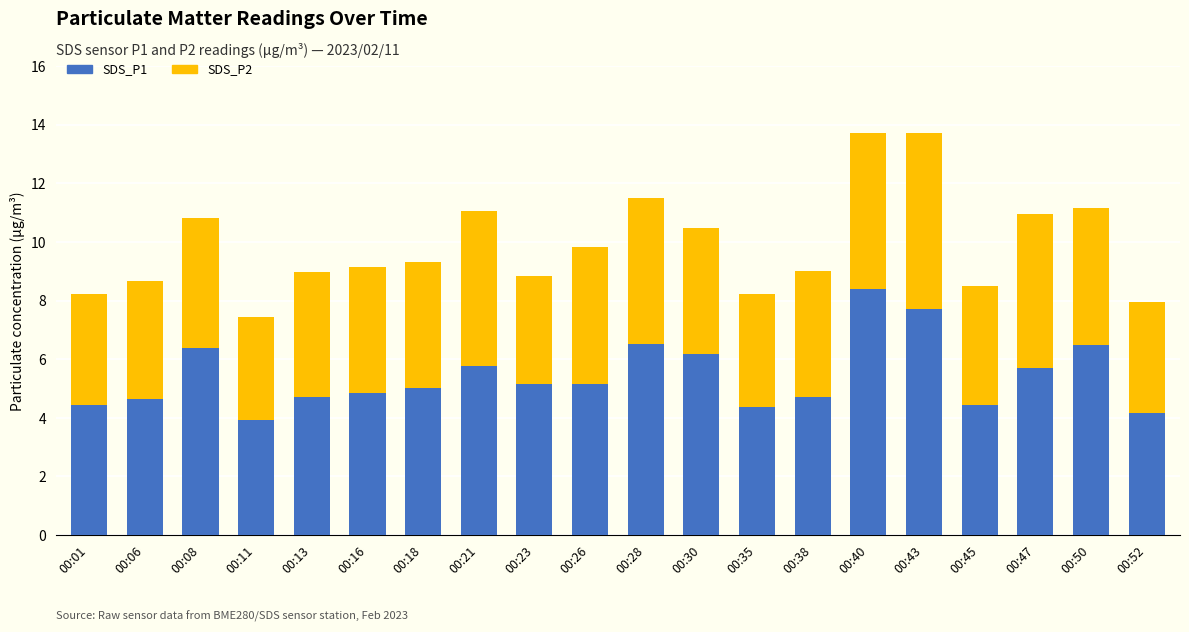

Is it true that SDS_P1 equals 7.7 at 00:26?

False